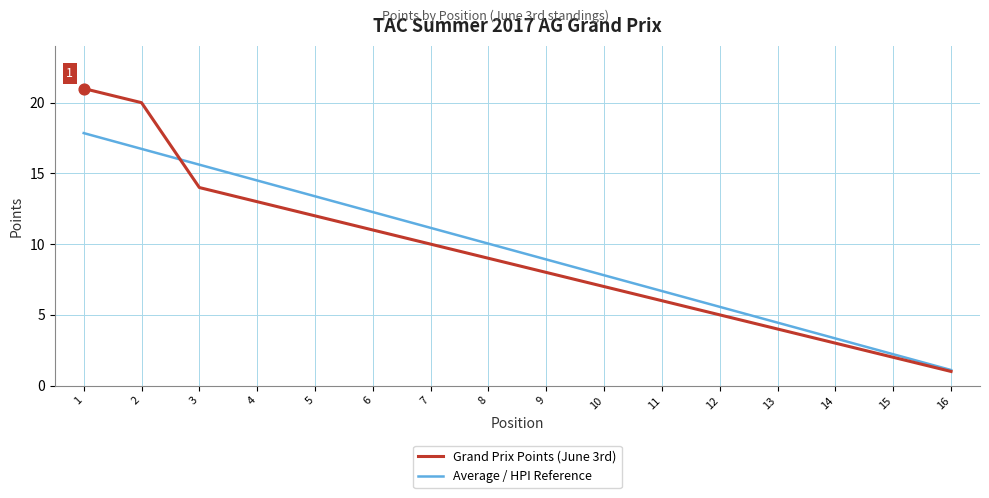

Between 11 and 16, which series saw the biggest shift?

Average / HPI Reference